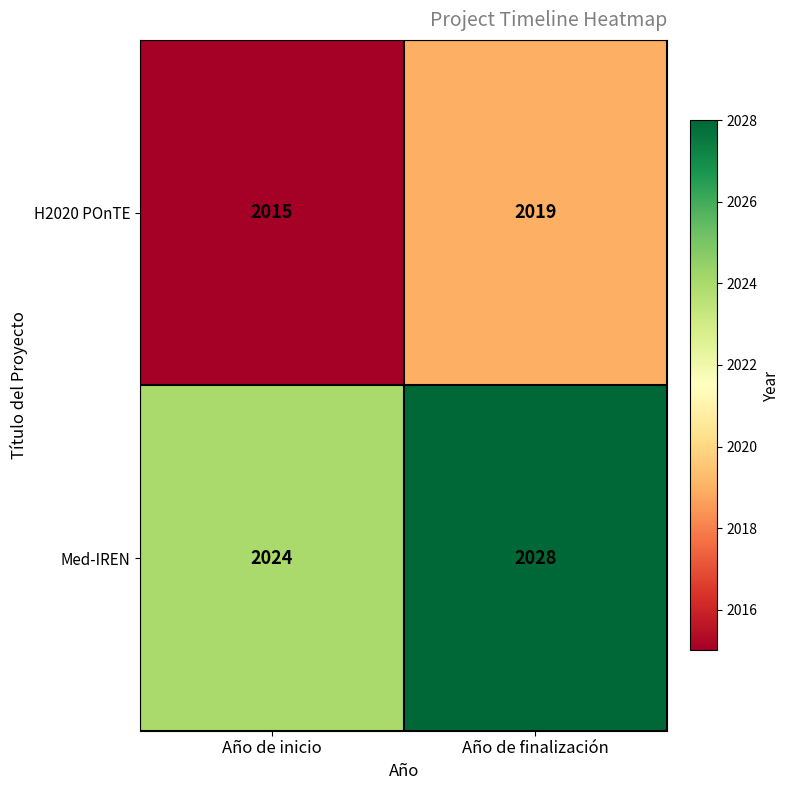

Which series has the largest total across all categories?

Med-IREN